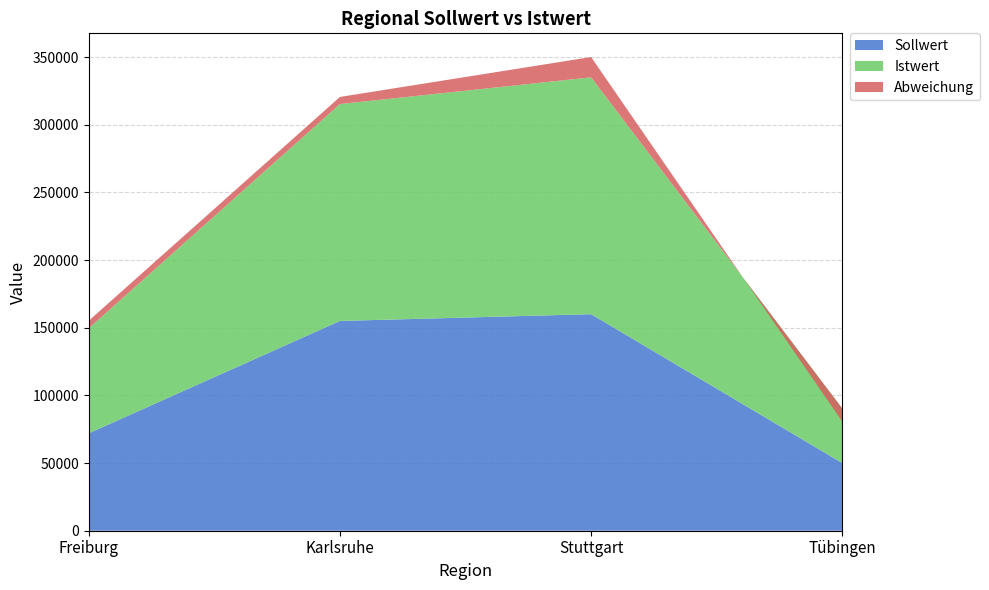

Reading left to right, transcribe all the data shown in this chart.

Sollwert: Freiburg=72000	Karlsruhe=155000	Stuttgart=160000	Tübingen=50000
Istwert: Freiburg=77589	Karlsruhe=160256	Stuttgart=175004	Tübingen=40325
Abweichung: Freiburg=5589	Karlsruhe=5256	Stuttgart=15004	Tübingen=-9675